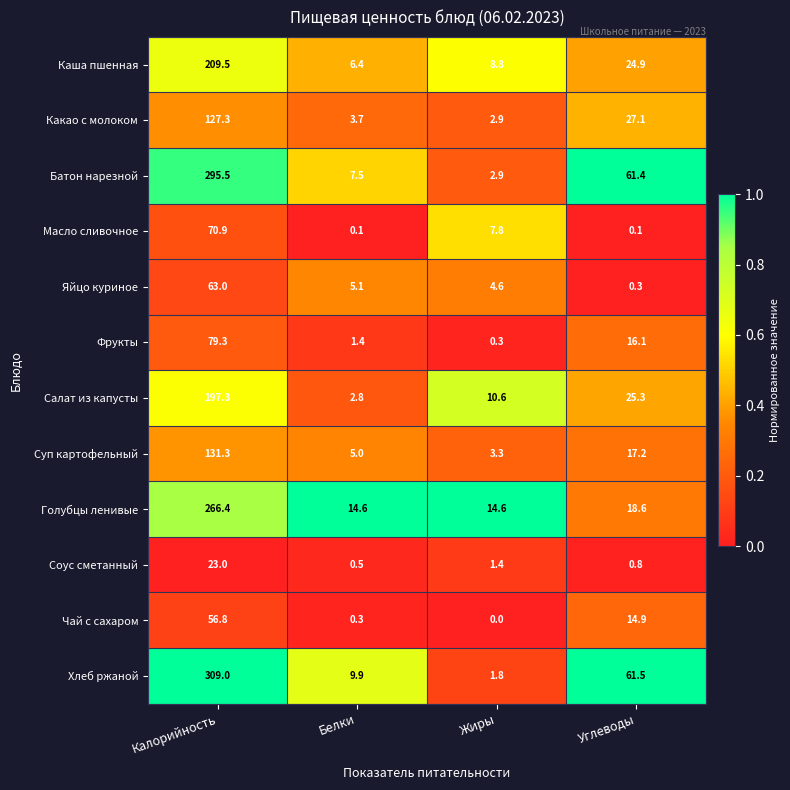

The value of Хлеб ржаной at Углеводы is 61.5. True or false?

True